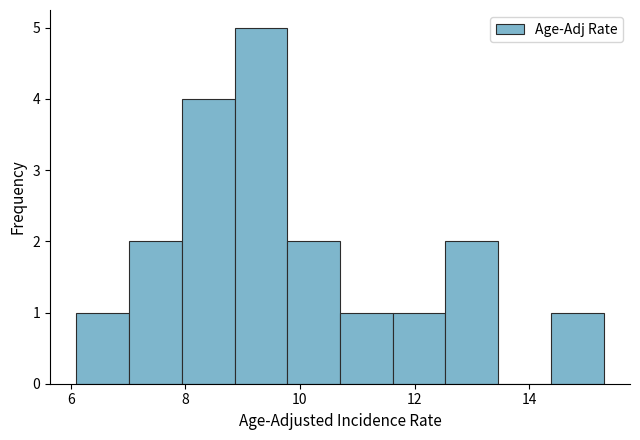

Reading left to right, list every bar in this chart as the range it spans on the x-axis followed by its height. Neither the bar edges nor the heights are printed on the chart, so give them approximately, as read against the axes.

6.10 to 7.02: 1
7.02 to 7.94: 2
7.94 to 8.86: 4
8.86 to 9.78: 5
9.78 to 10.70: 2
10.70 to 11.62: 1
11.62 to 12.54: 1
12.54 to 13.46: 2
13.46 to 14.38: 0
14.38 to 15.30: 1